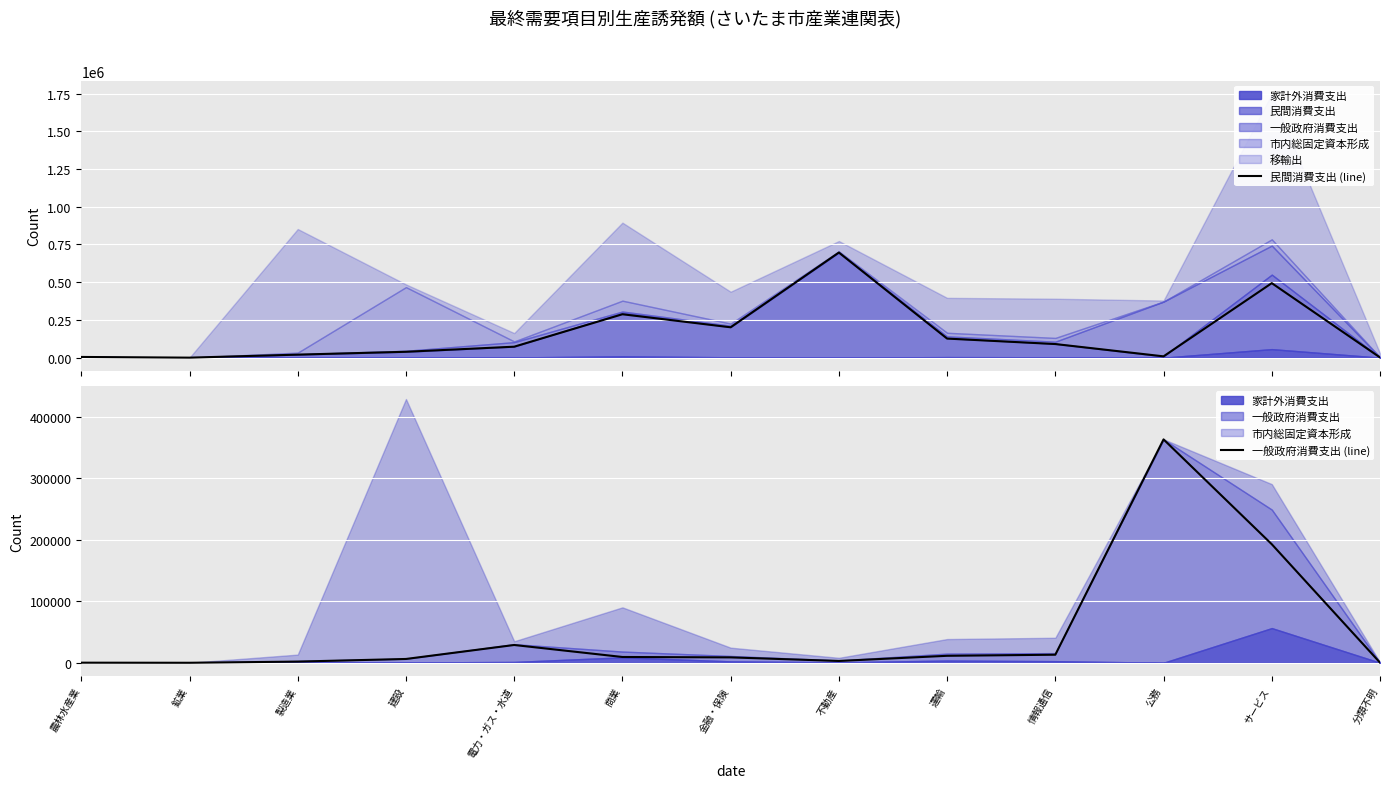

The 一般政府消費支出 (line) series shows 206.3 at 分類不明. True or false?

True